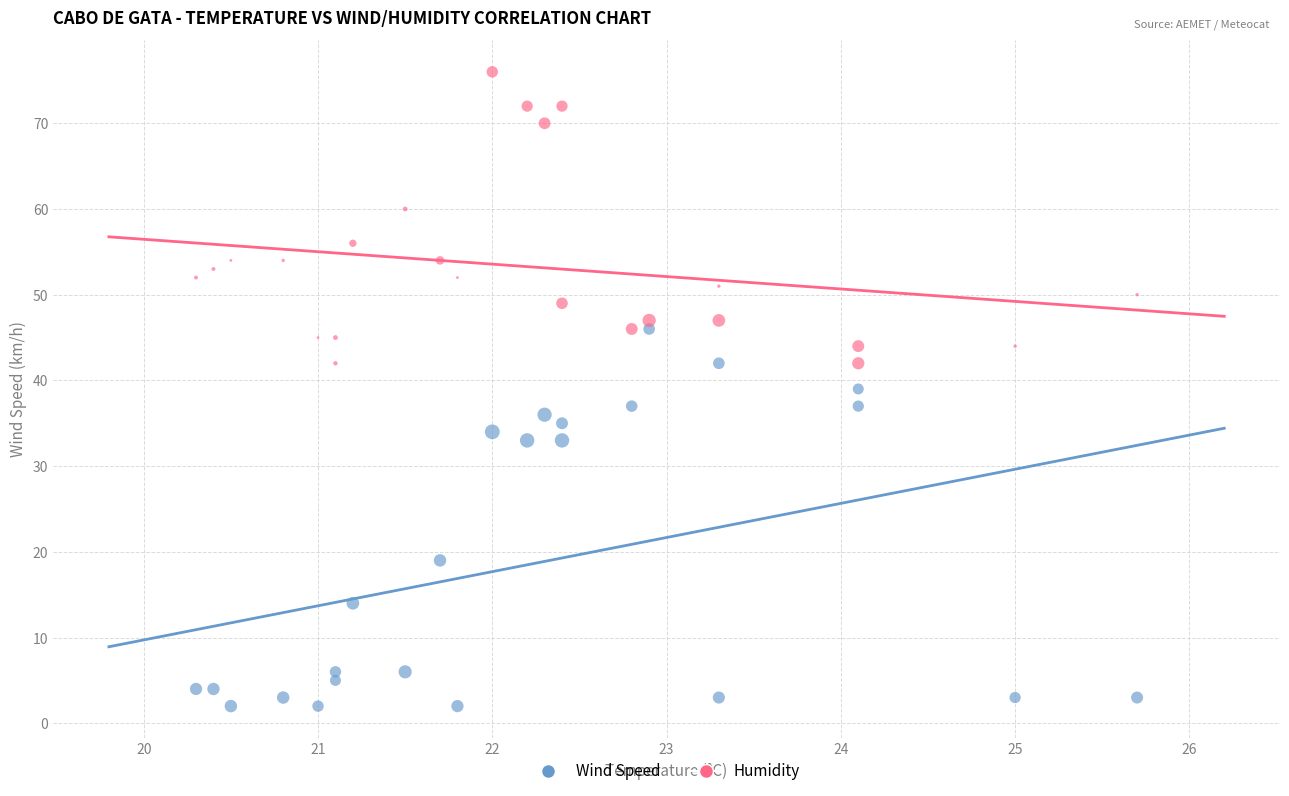

Across all data points, what is the range of Y values (max minus min)?

74